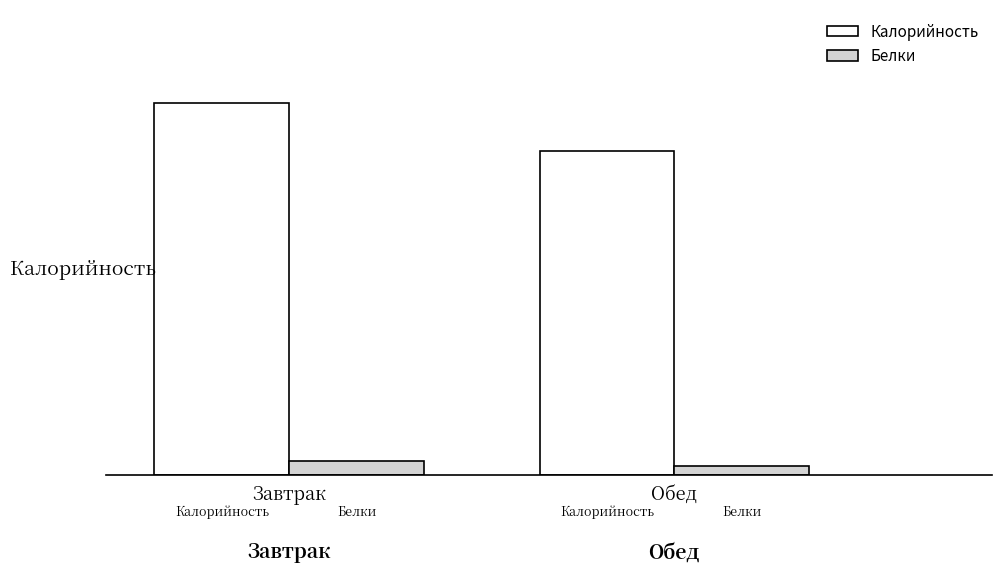

At Завтрак, list the series in order from largest to smallest.

Калорийность, Белки